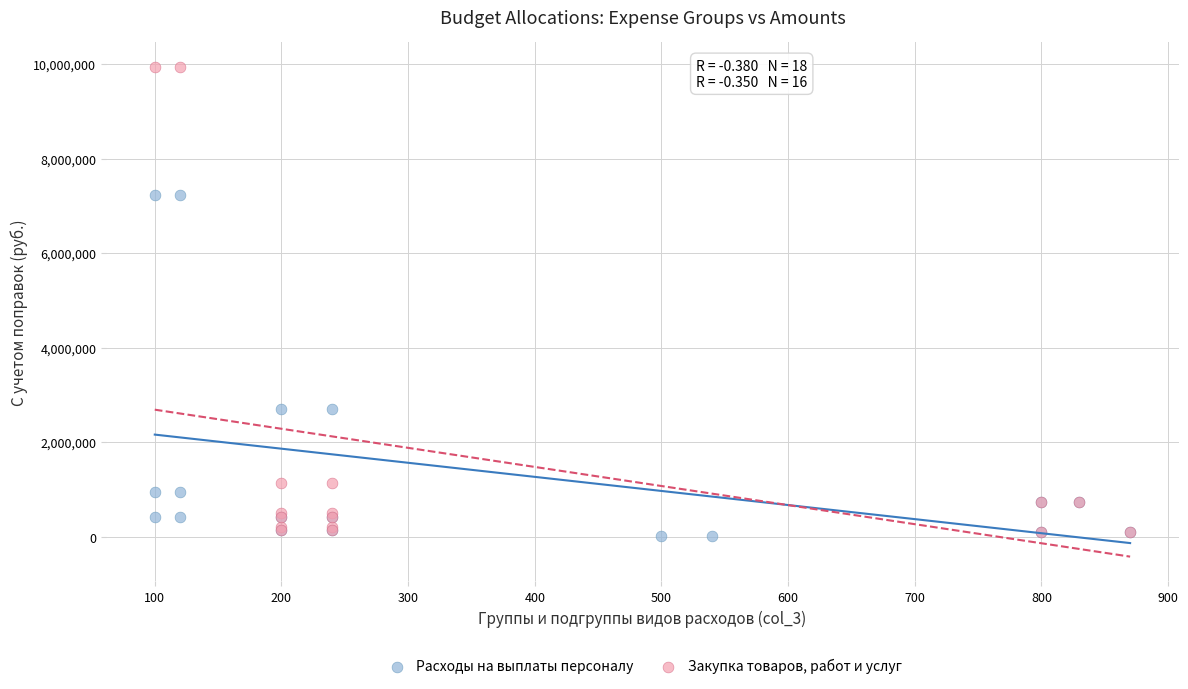

Which series reaches the maximum Y coordinate?

Закупка товаров, работ и услуг